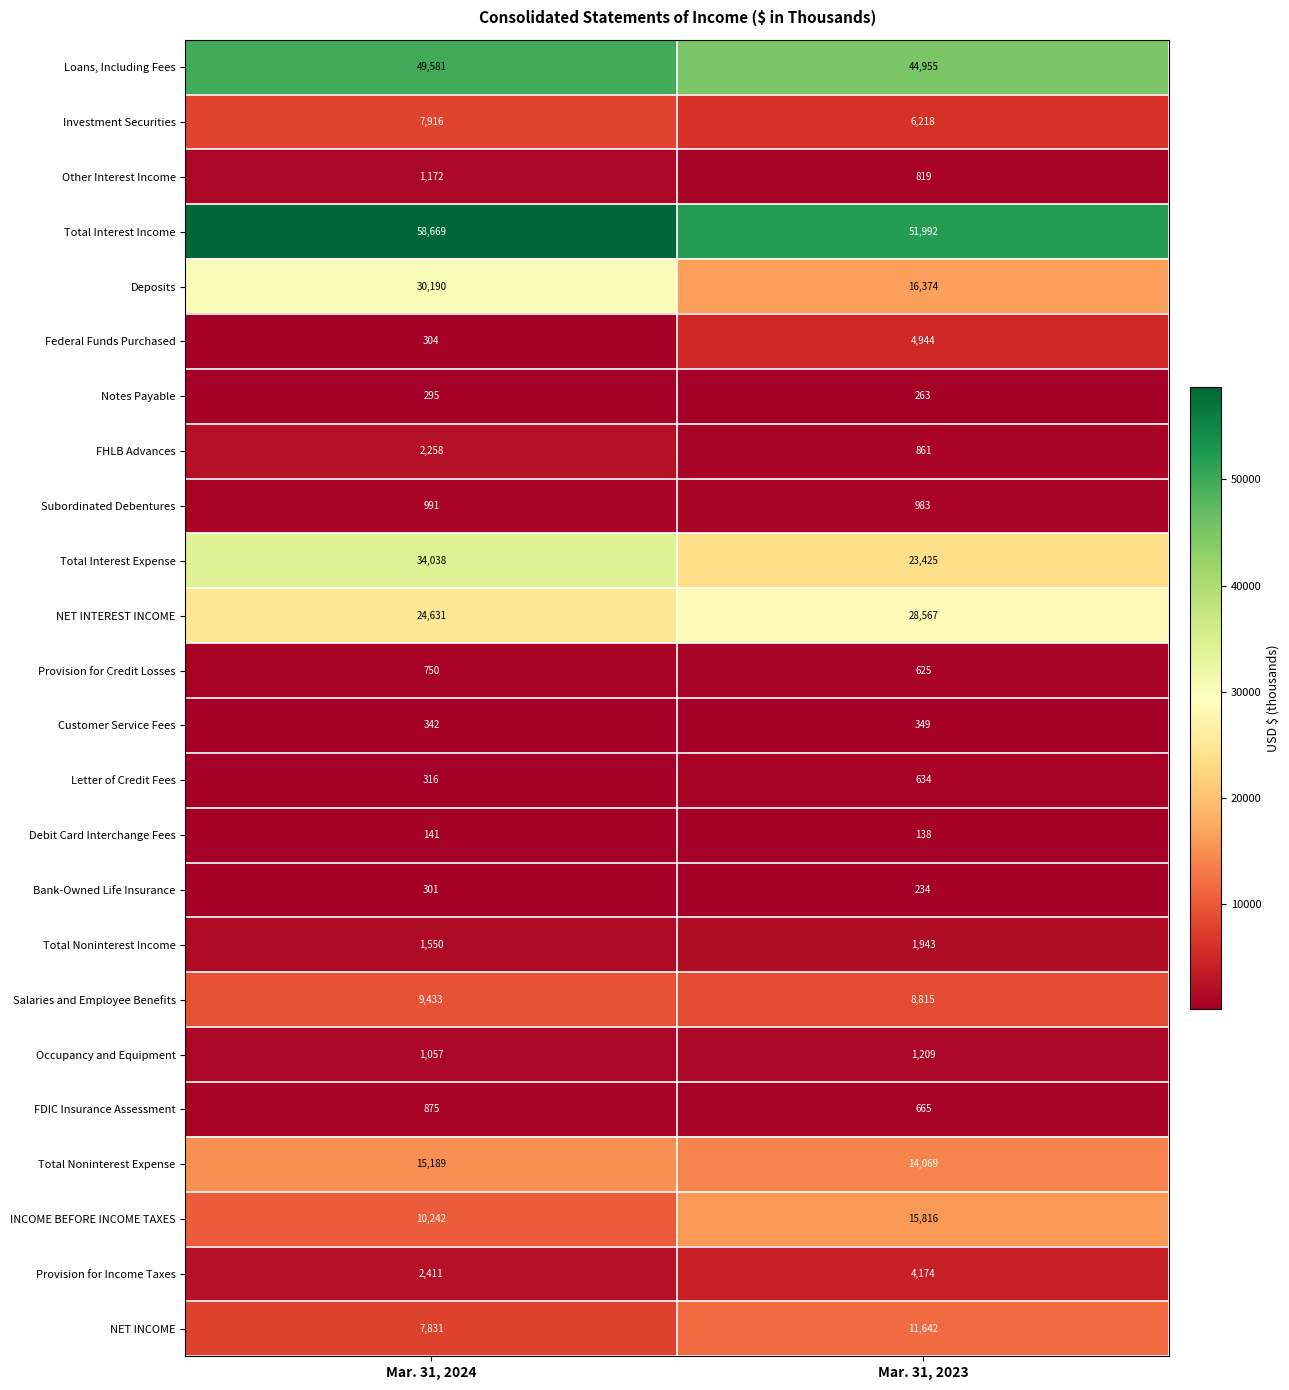

What is the total value across all series at Mar. 31, 2024?

260483